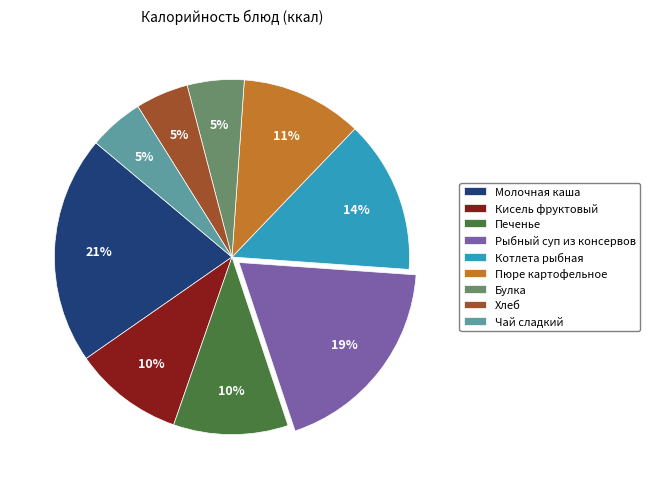

What percentage is the Печенье slice, to the nearest percent?

10%